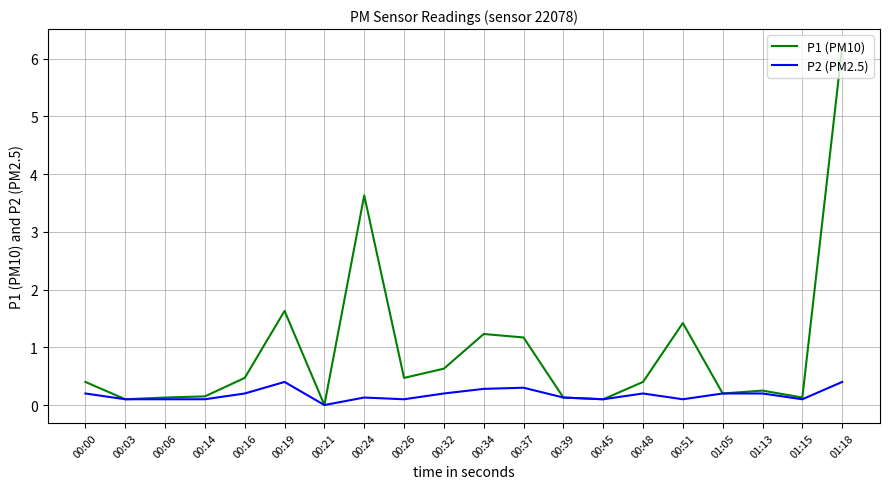

Which series has the largest range (max minus min)?

P1 (PM10)